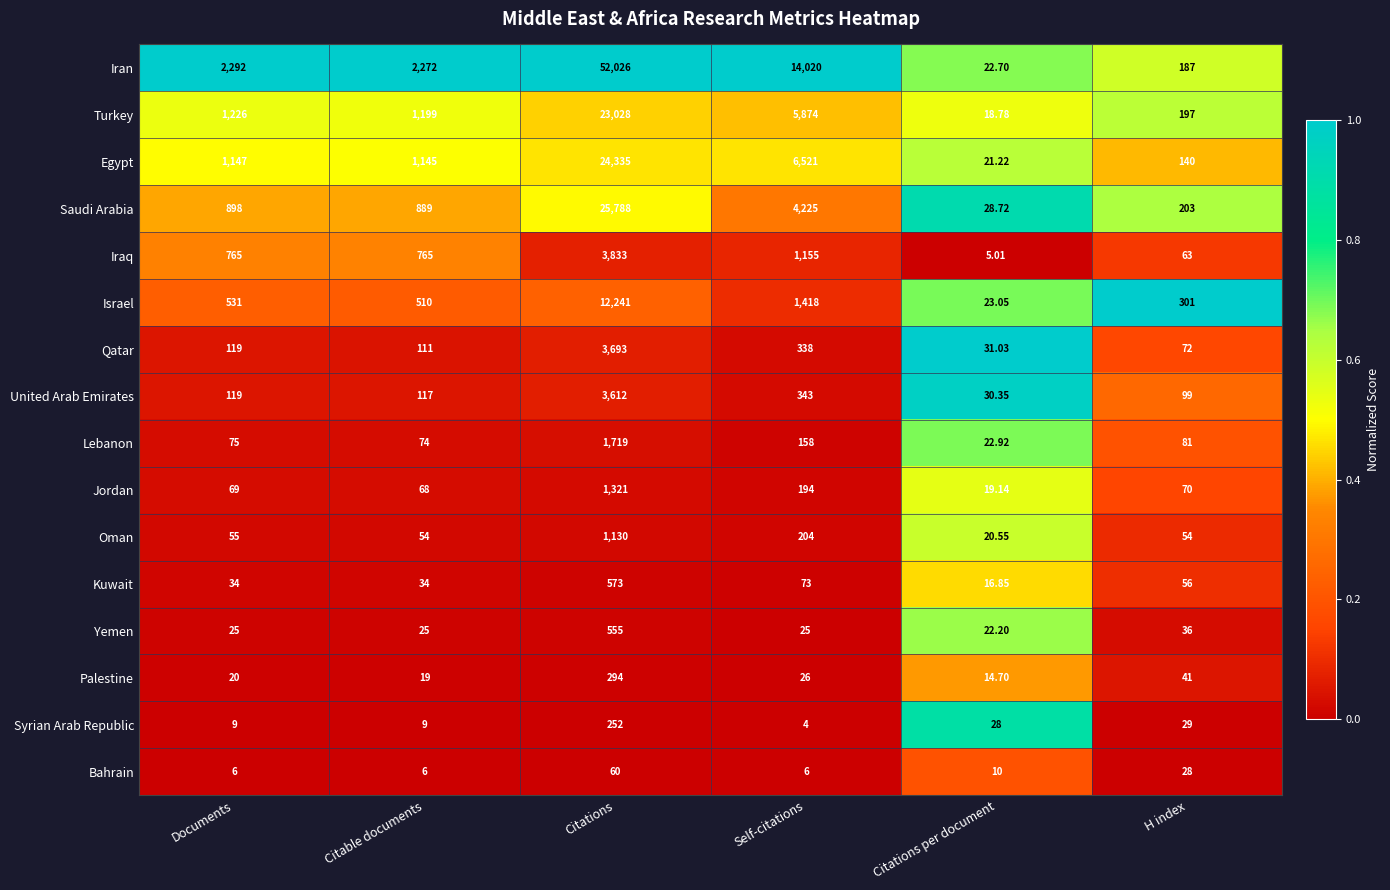

List the series in order of their peak value, lowest first.

Bahrain, Syrian Arab Republic, Palestine, Yemen, Kuwait, Oman, Jordan, Lebanon, United Arab Emirates, Qatar, Iraq, Israel, Turkey, Egypt, Saudi Arabia, Iran